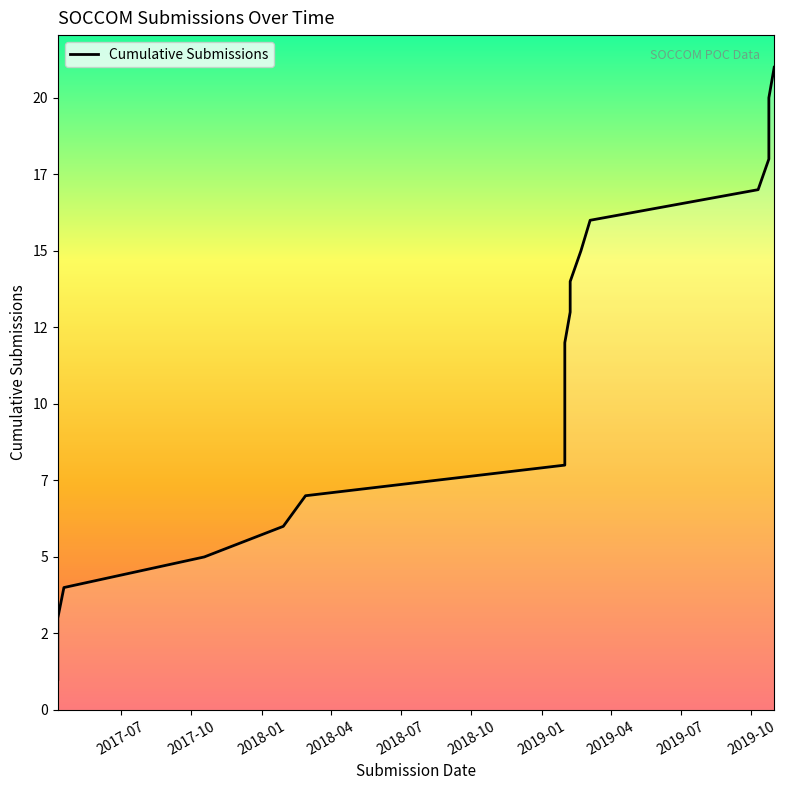

How many values are below 11?

10